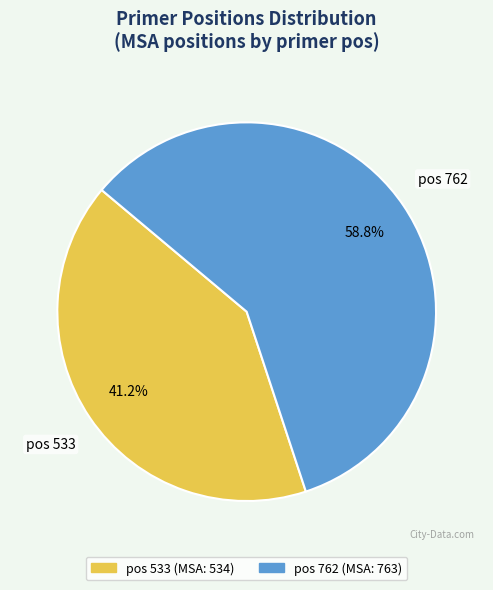

What is the smallest slice in the pie chart?

pos 533